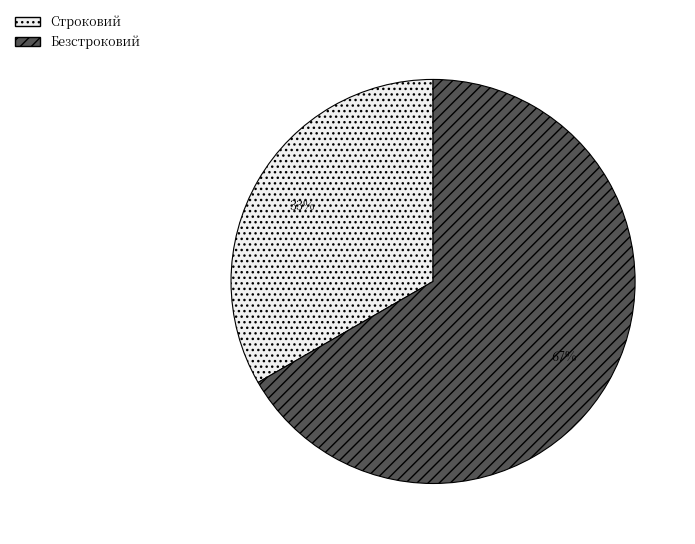

To the nearest percent, what is the combined percentage of Безстроковий and Строковий?

100%